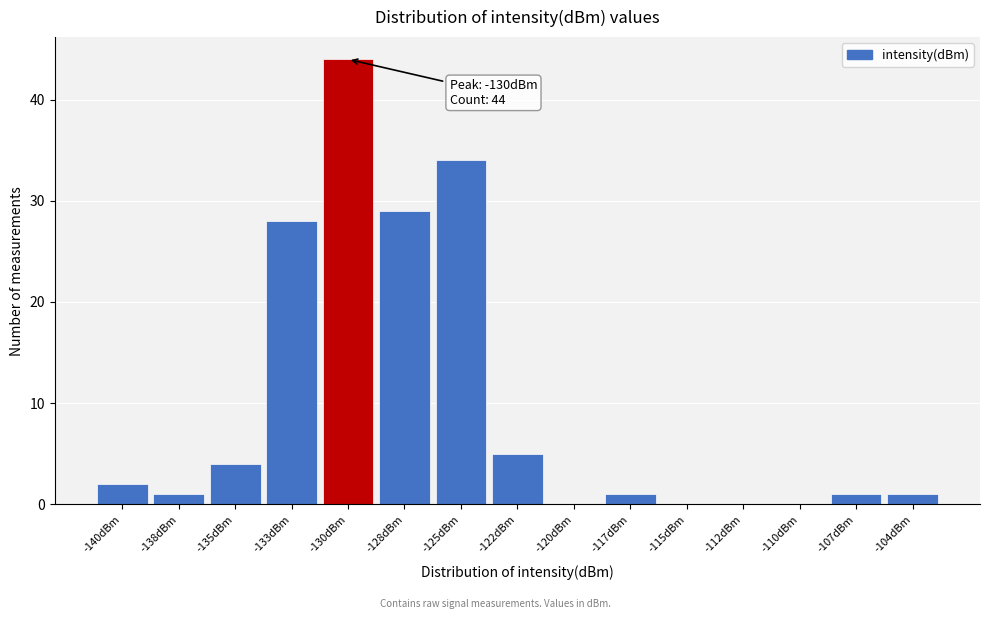

Reading left to right, what are all the values shown in this chart?

-140dBm=2	-138dBm=1	-135dBm=4	-133dBm=28	-130dBm=44	-128dBm=29	-125dBm=34	-122dBm=5	-120dBm=0	-117dBm=1	-115dBm=0	-112dBm=0	-110dBm=0	-107dBm=1	-104dBm=1